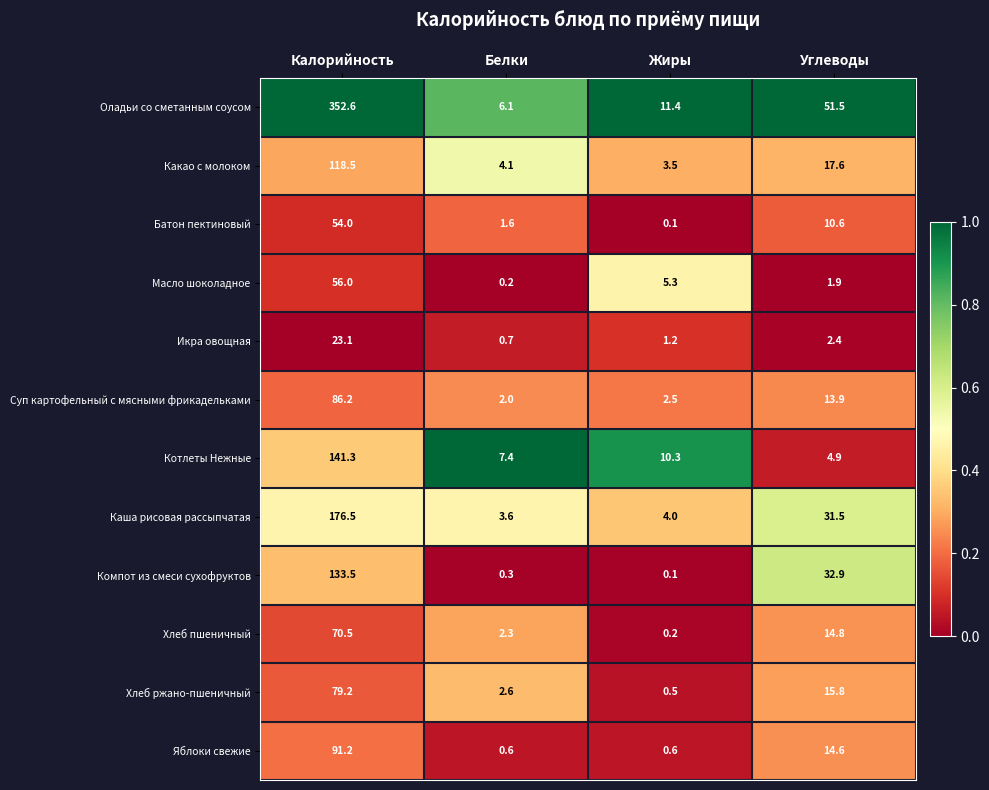

Between Калорийность and Углеводы, which series saw the biggest shift?

Оладьи со сметанным соусом